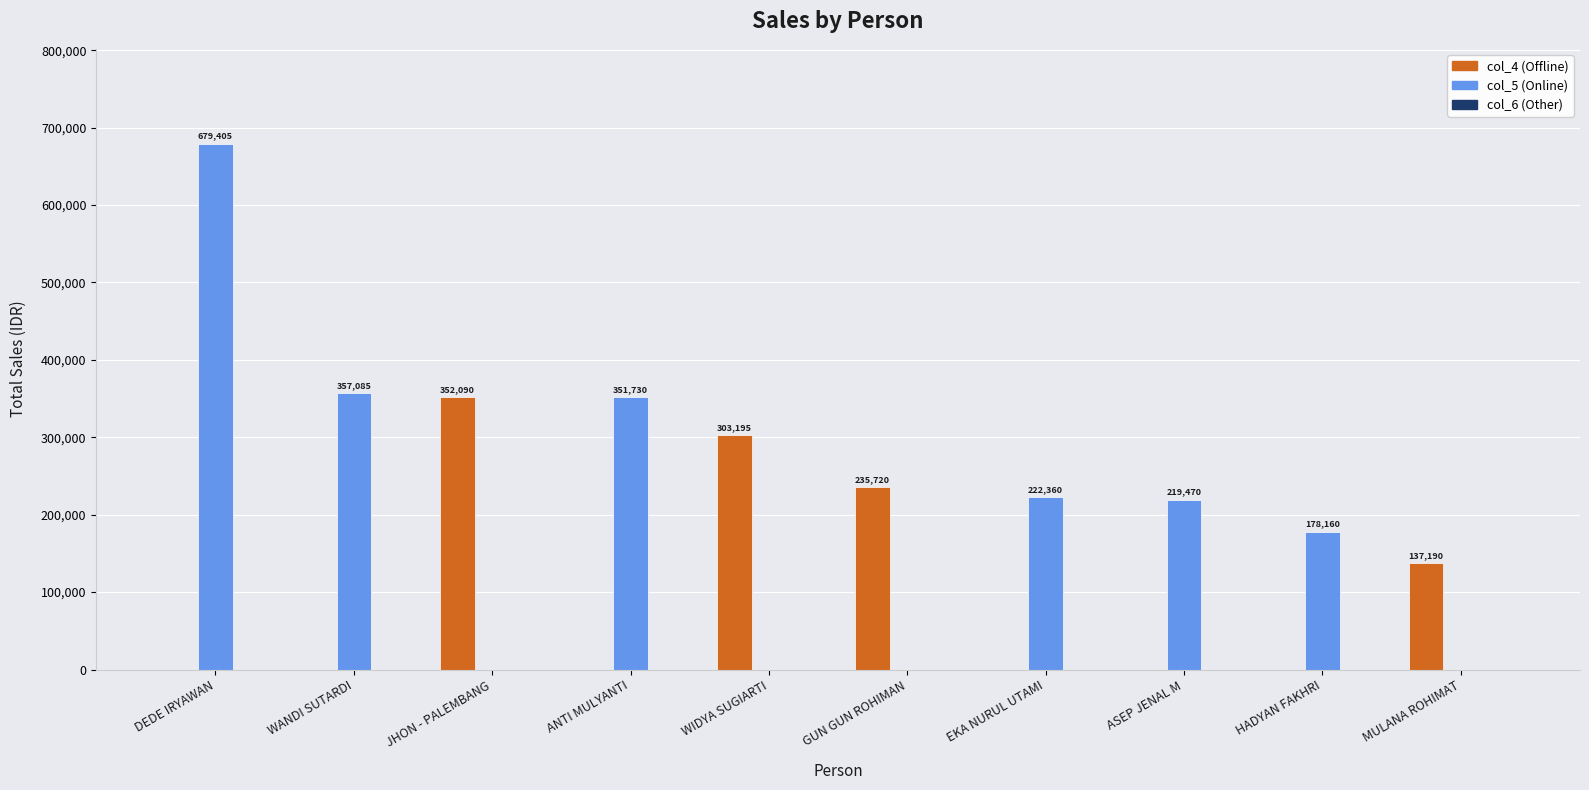

What is the maximum value shown in the chart?

679405